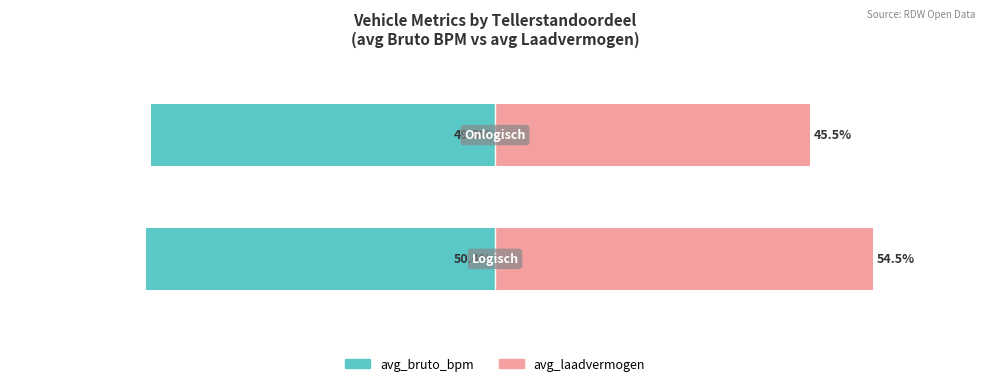

Rank the categories by avg_bruto_bpm value from lowest to highest.

0, 1